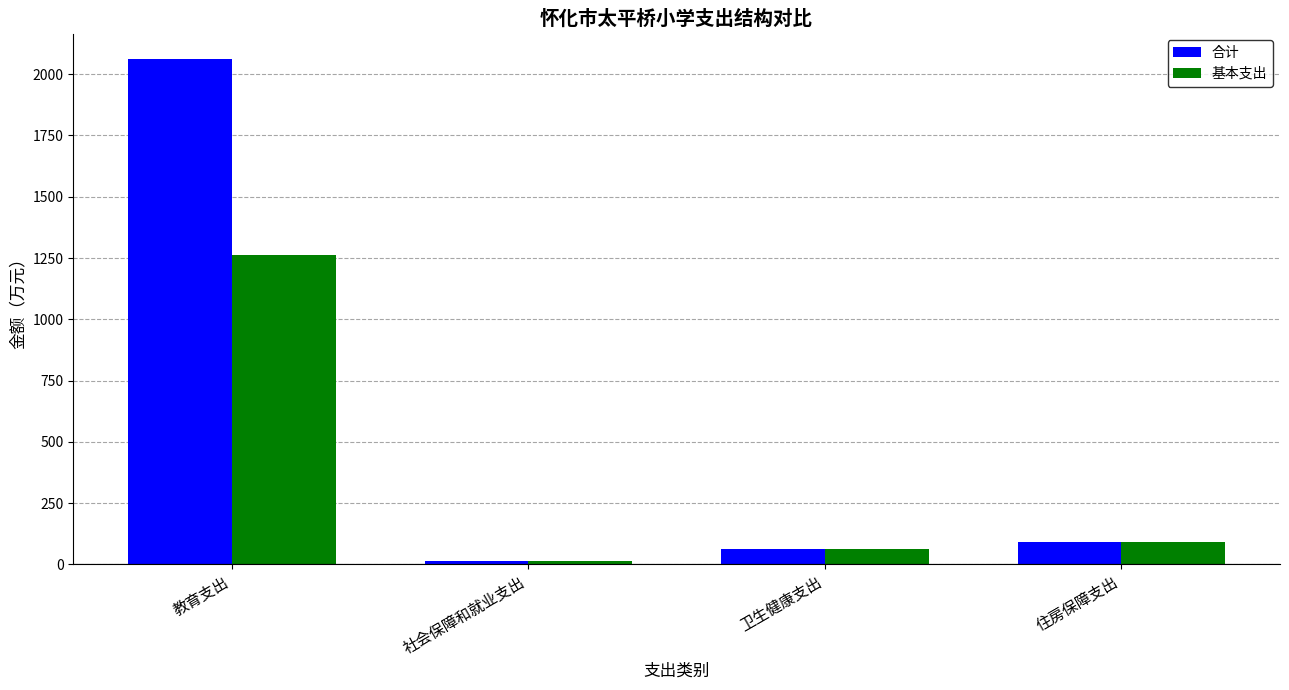

What is the smallest value displayed?

15.6